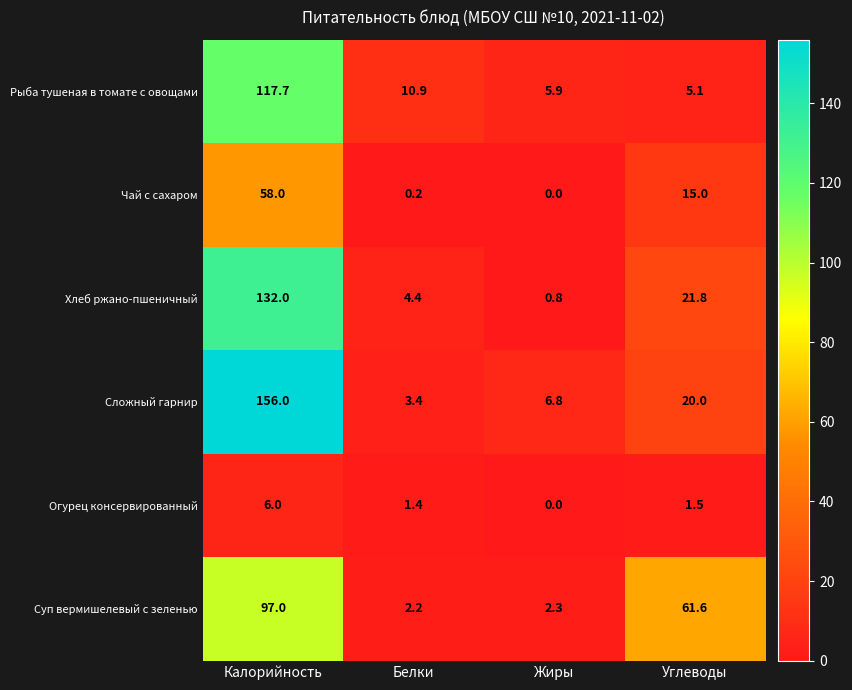

What value does the Суп вермишелевый с зеленью series have at Углеводы?

61.6